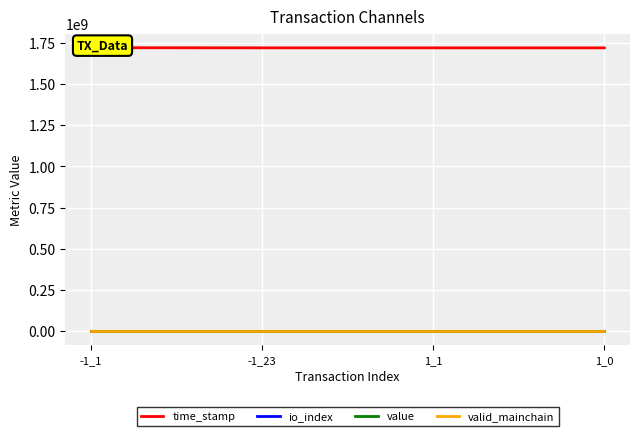

Between -1_23 and 1_0, which series saw the biggest shift?

time_stamp